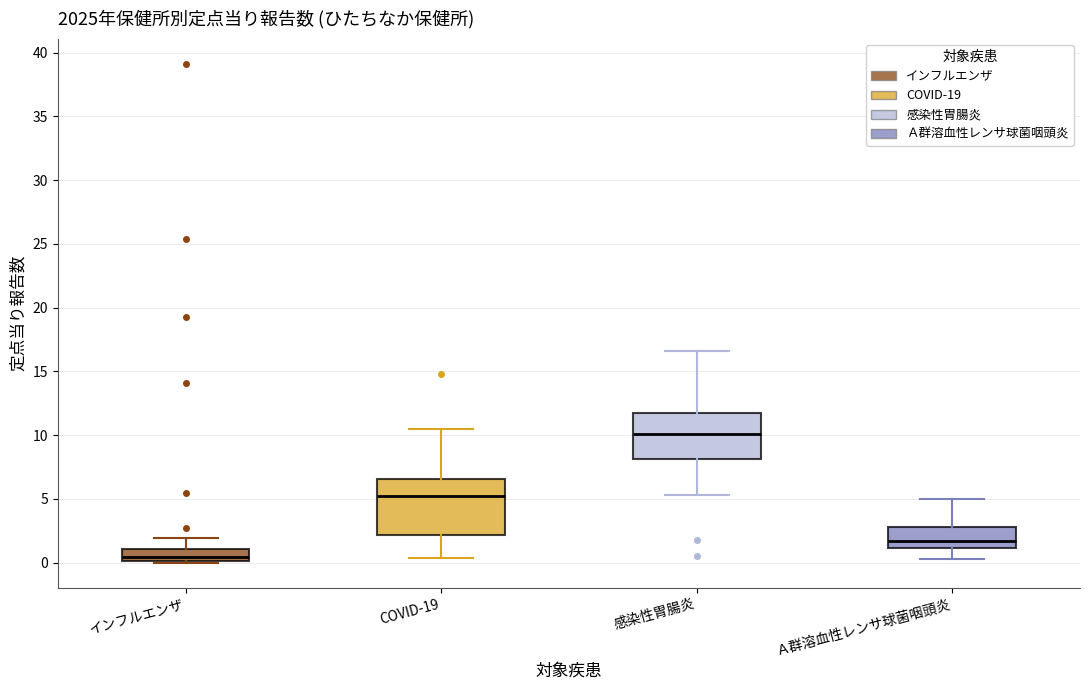

Where does the median line of the box for COVID-19 sit on the y-axis? The values are not printed on the chart, so give them approximately, as read against the axis.

5.0